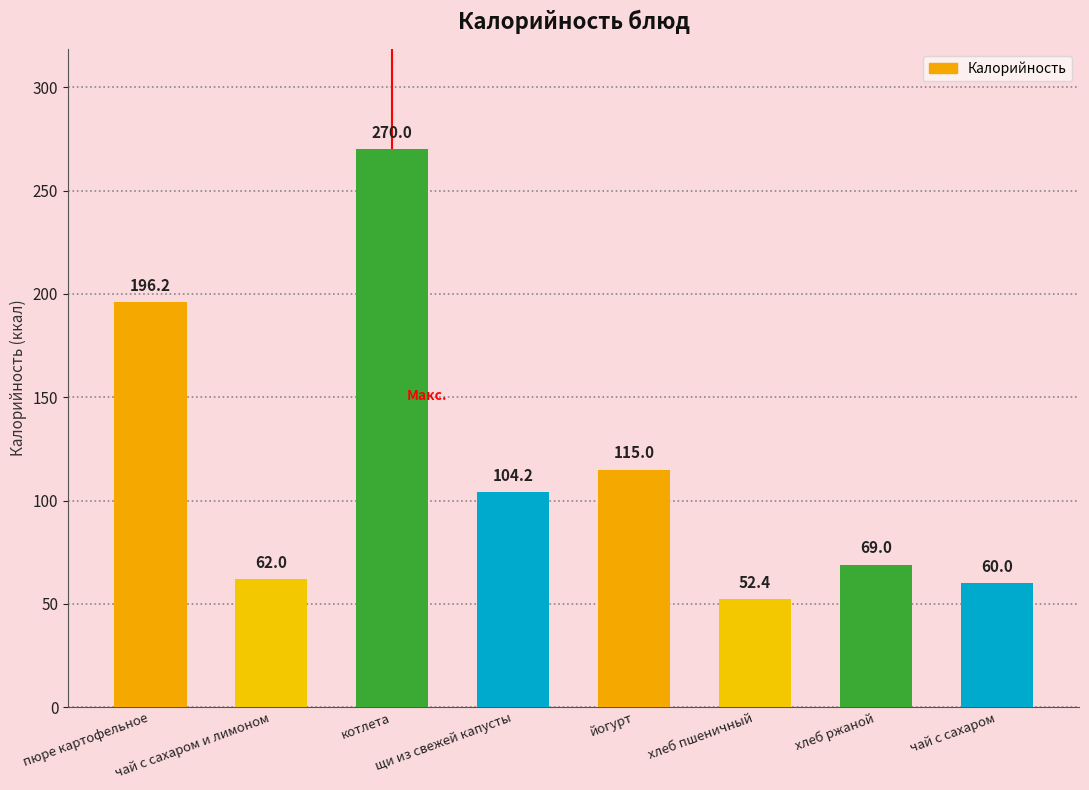

How many data points are less than 104?

4